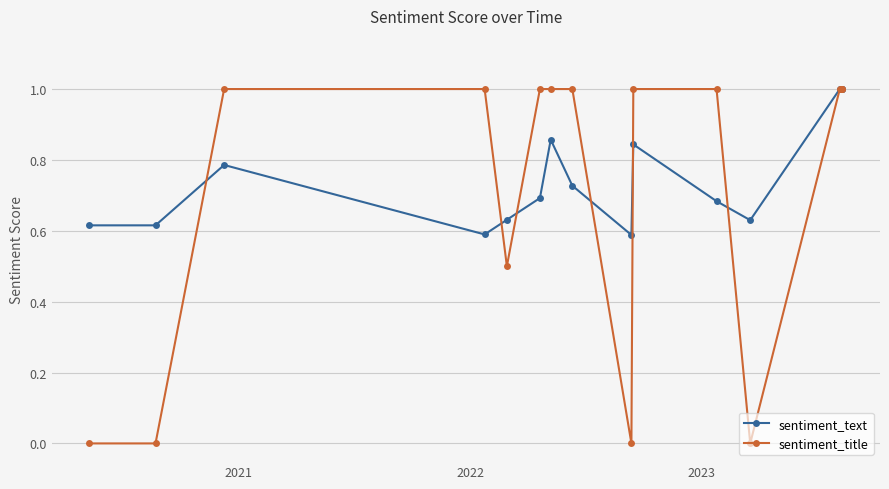

Which series has the largest total across all categories?

sentiment_text